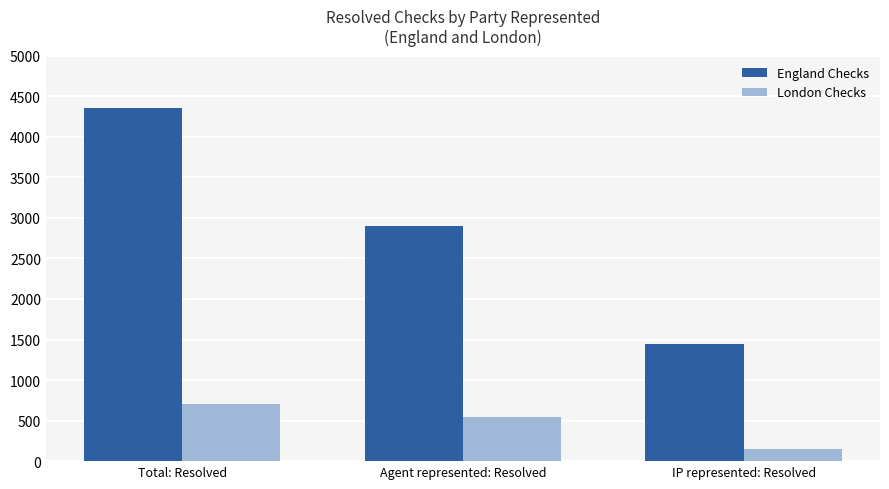

What is the value of the England Checks bar at the 1st from the left?

4350